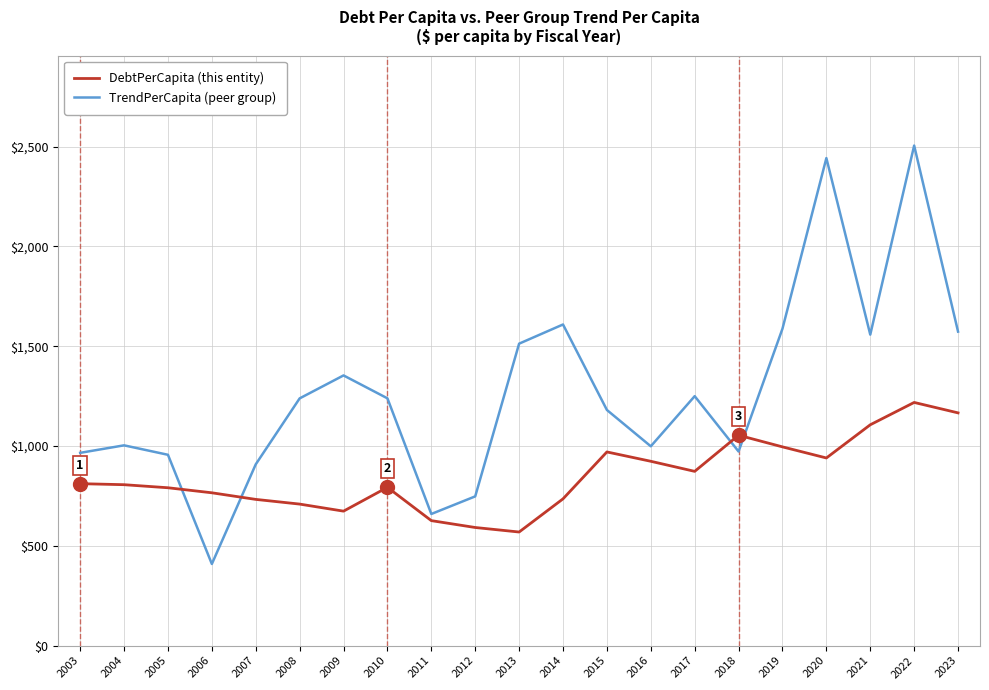

Is this an area chart (filled region under the line)?

No